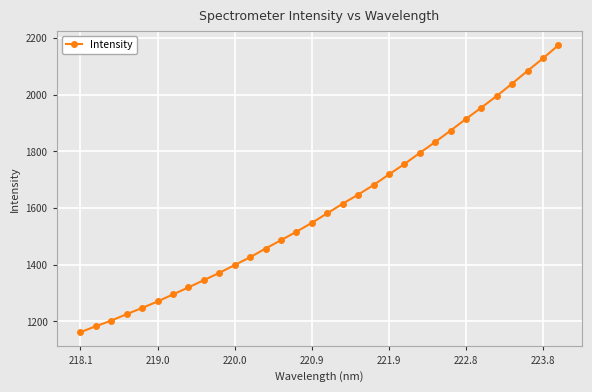

True or false: there are more than 2 points higher than both neighbors.

False